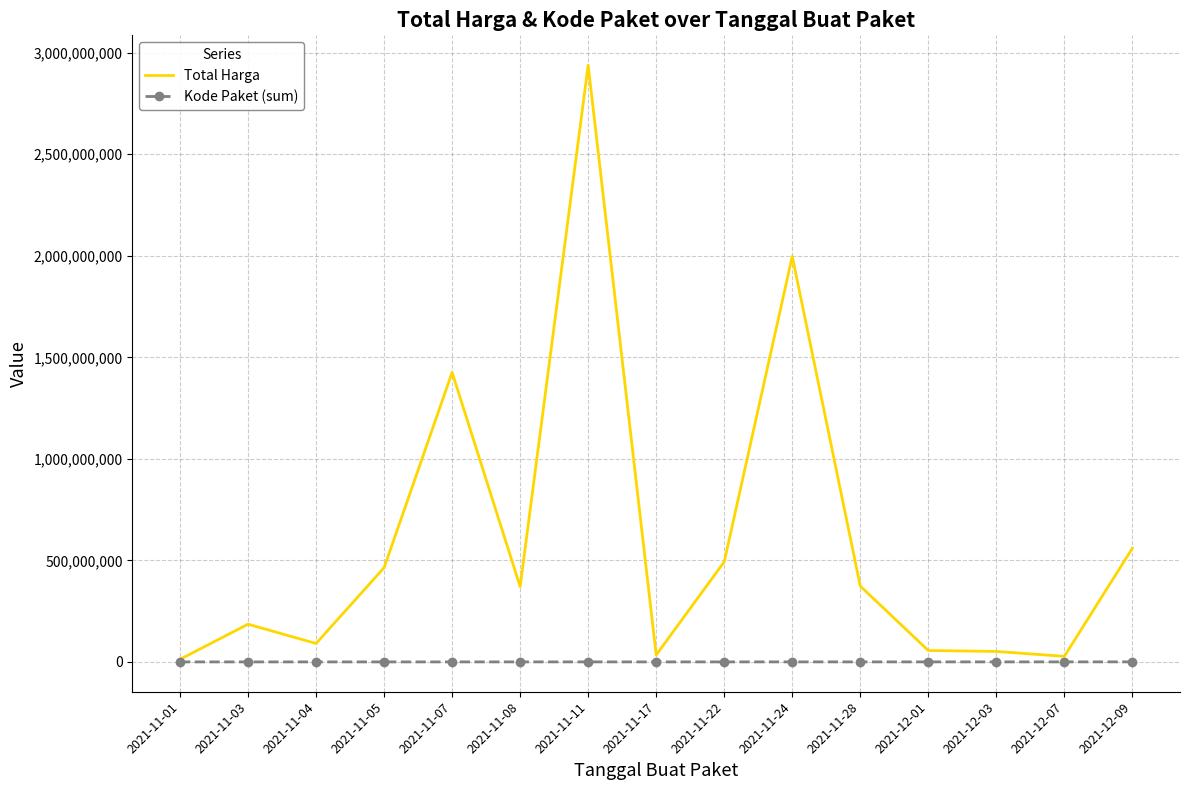

What is the average value of the Total Harga series?

605444252